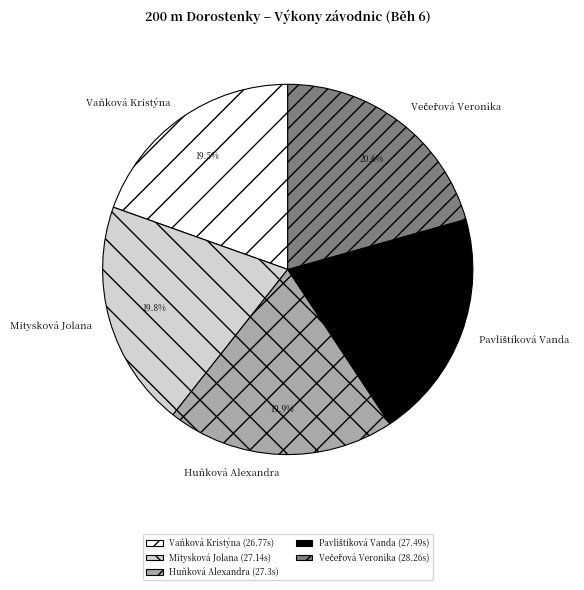

What portion of the pie excludes Huňková Alexandra?

80.1%